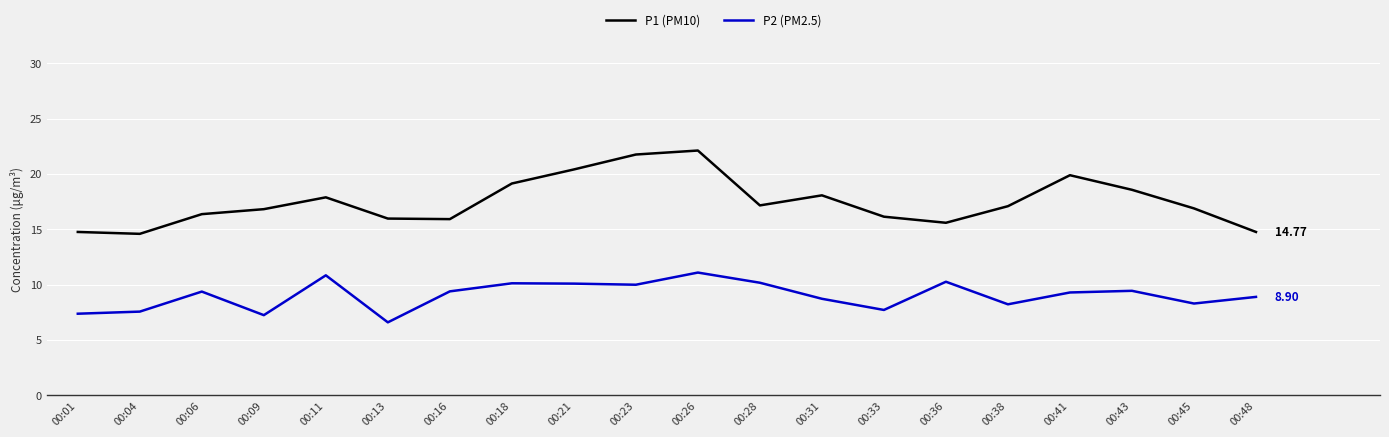

Is the value of P2 (PM2.5) at 00:43 greater than the value of P1 (PM10) at 00:01?

No